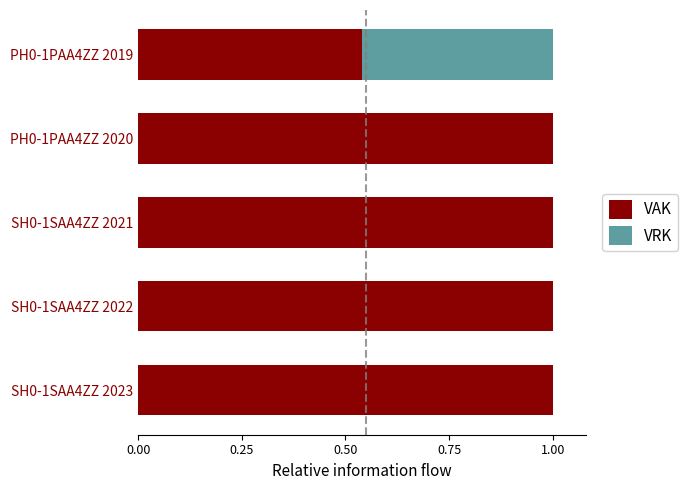

What is the total value across all series at SH0-1SAA4ZZ 2021?

1.0